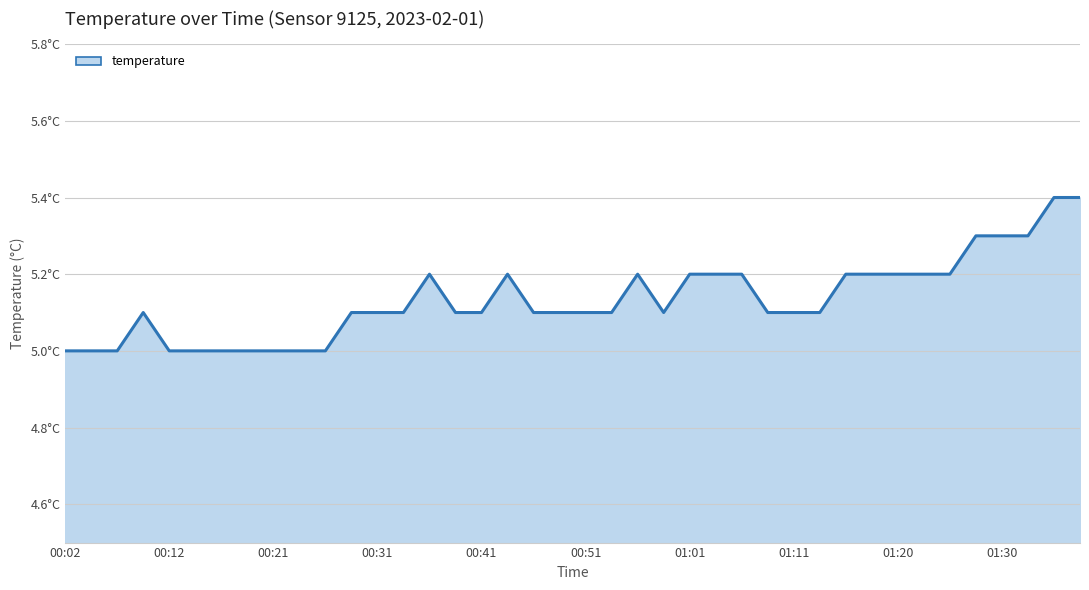

Does the chart display data point markers on the line(s)?

No